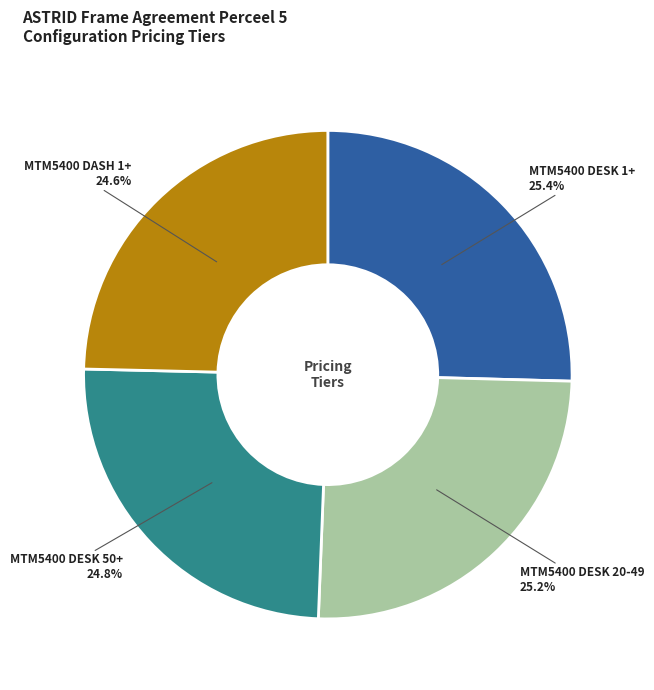

Is there any slice that represents more than half of the pie?

No